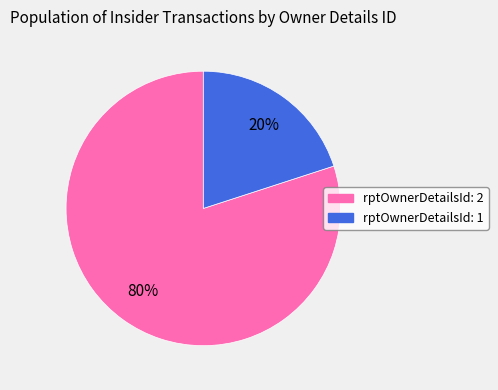

Rank the categories by value from highest to lowest.

rptOwnerDetailsId: 2, rptOwnerDetailsId: 1